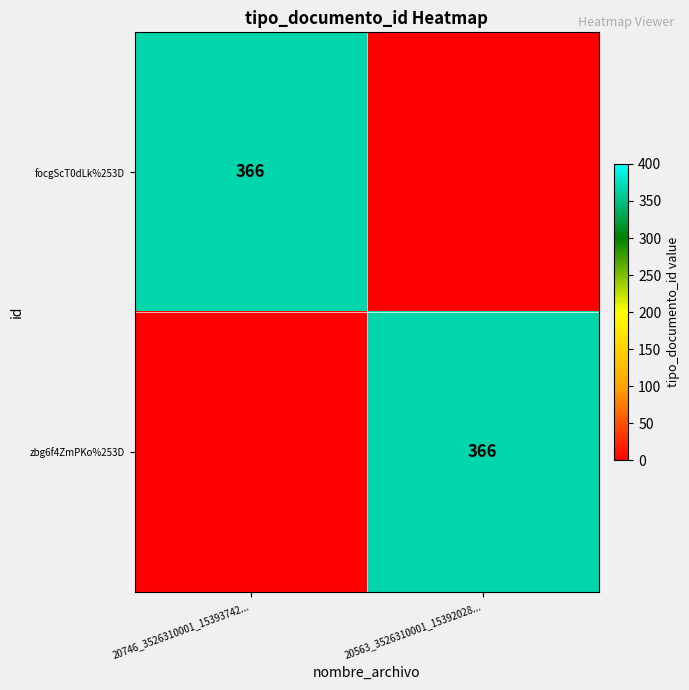

The value of focgScT0dLk%253D at 20746_3526310001_15393742... is 549. True or false?

False